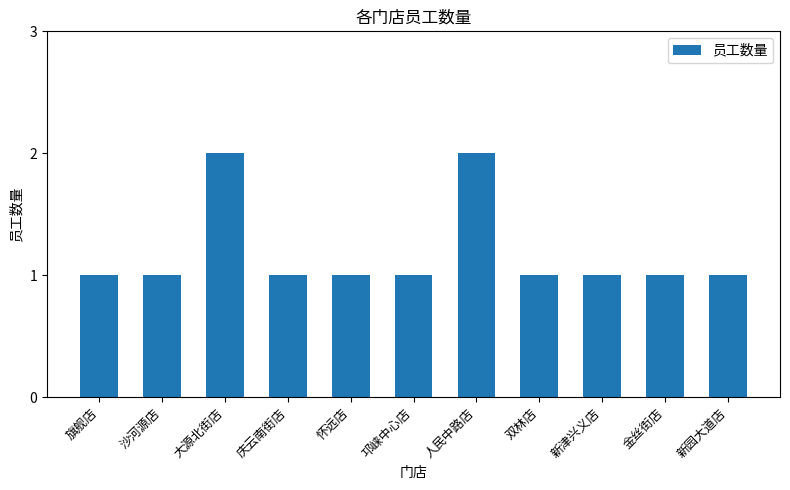

What is the label of the 10th bar from the left?

金丝街店